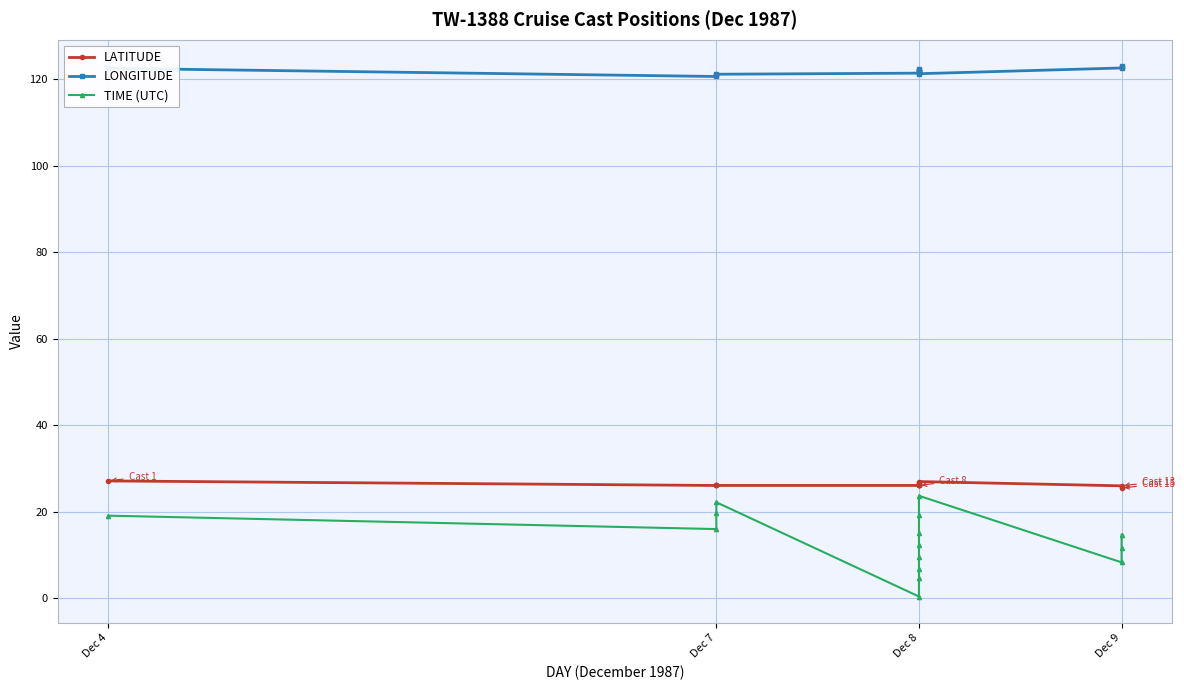

Reading right to left, extract all data points from this chart.

LATITUDE: 25.5	25.7	26.0	27.0	26.8	26.5	26.3	26.1	26.1	26.1	26.1	26.1	26.1	26.1	27.1
LONGITUDE: 123.1	122.9	122.7	121.3	121.7	122.1	122.4	122.2	122.0	121.7	121.5	121.2	120.9	120.7	122.6
TIME (UTC): 14.7	11.7	8.3	23.7	19.3	15.1	12.2	9.6	6.7	4.6	0.4	22.2	19.8	16.0	19.1